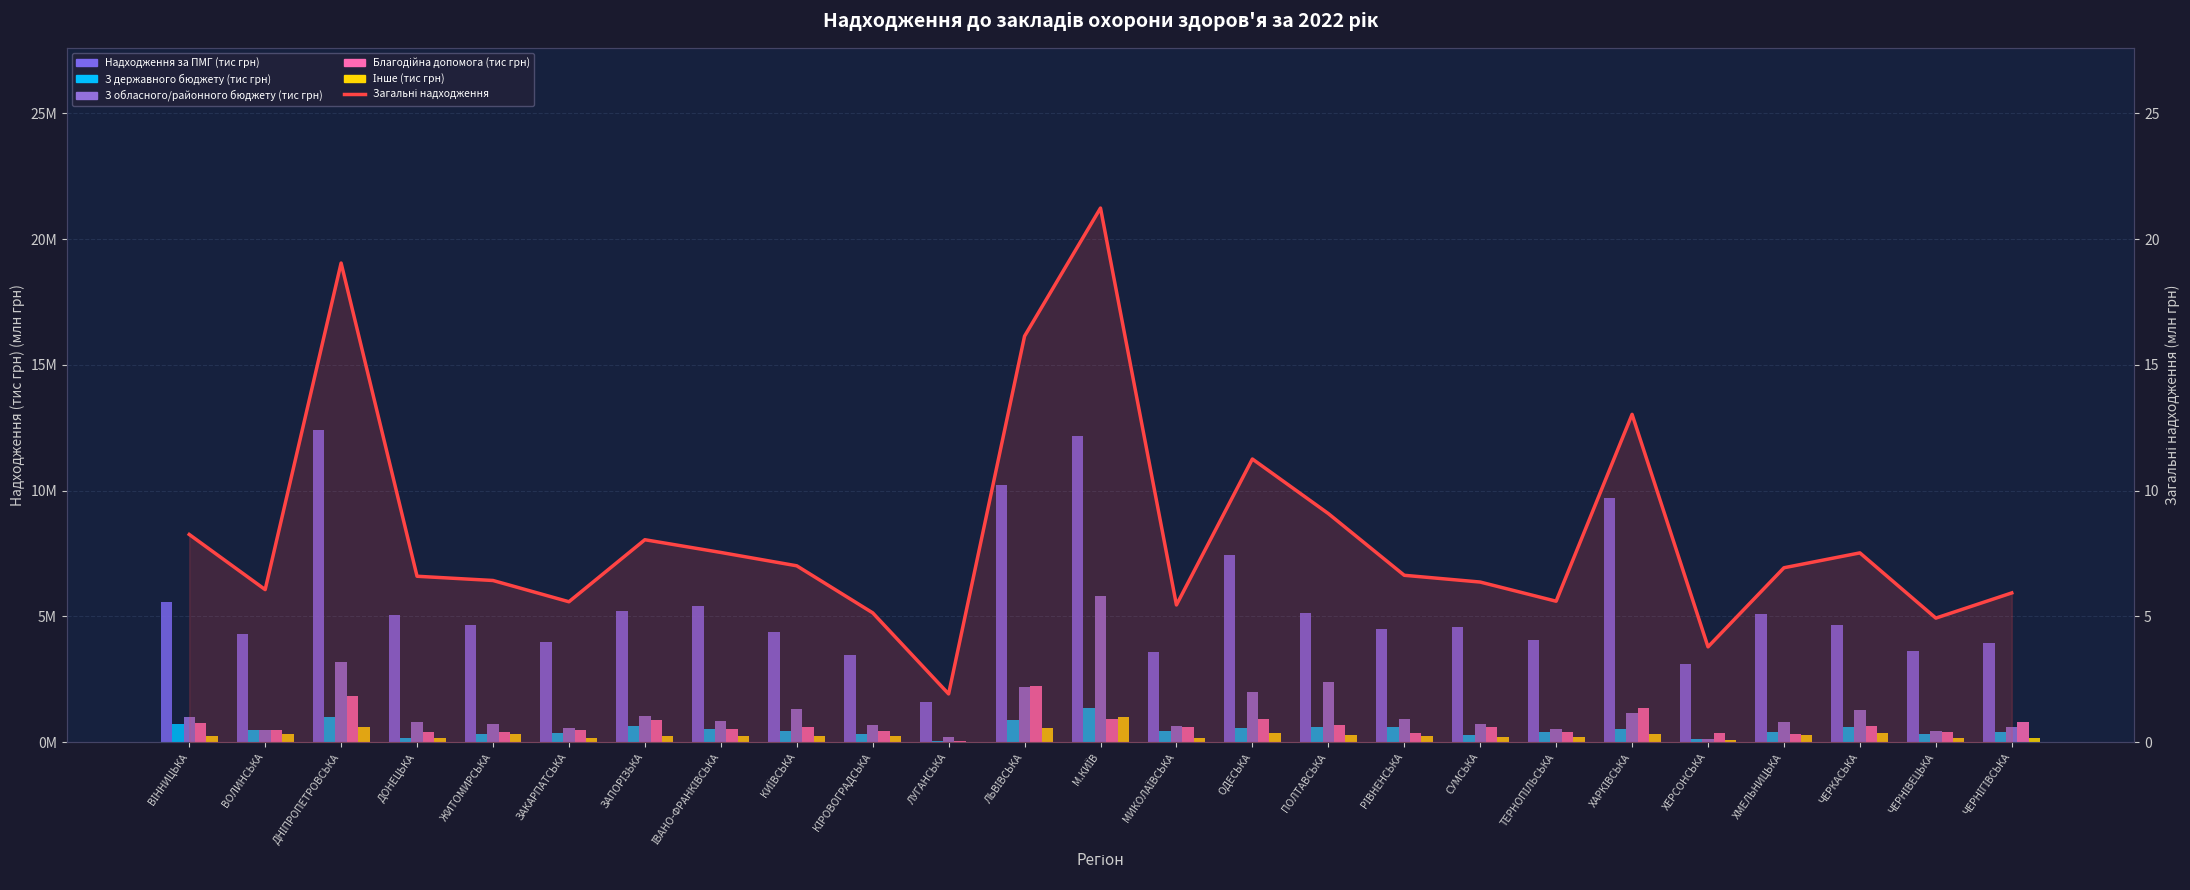

Where is Інше (тис грн) nearest to the value 0?

ЛУГАНСЬКА